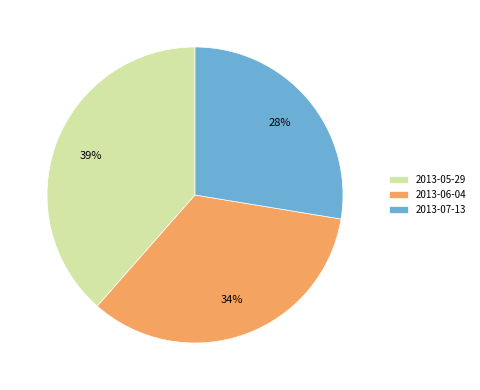

Which slice is the largest?

2013-05-29